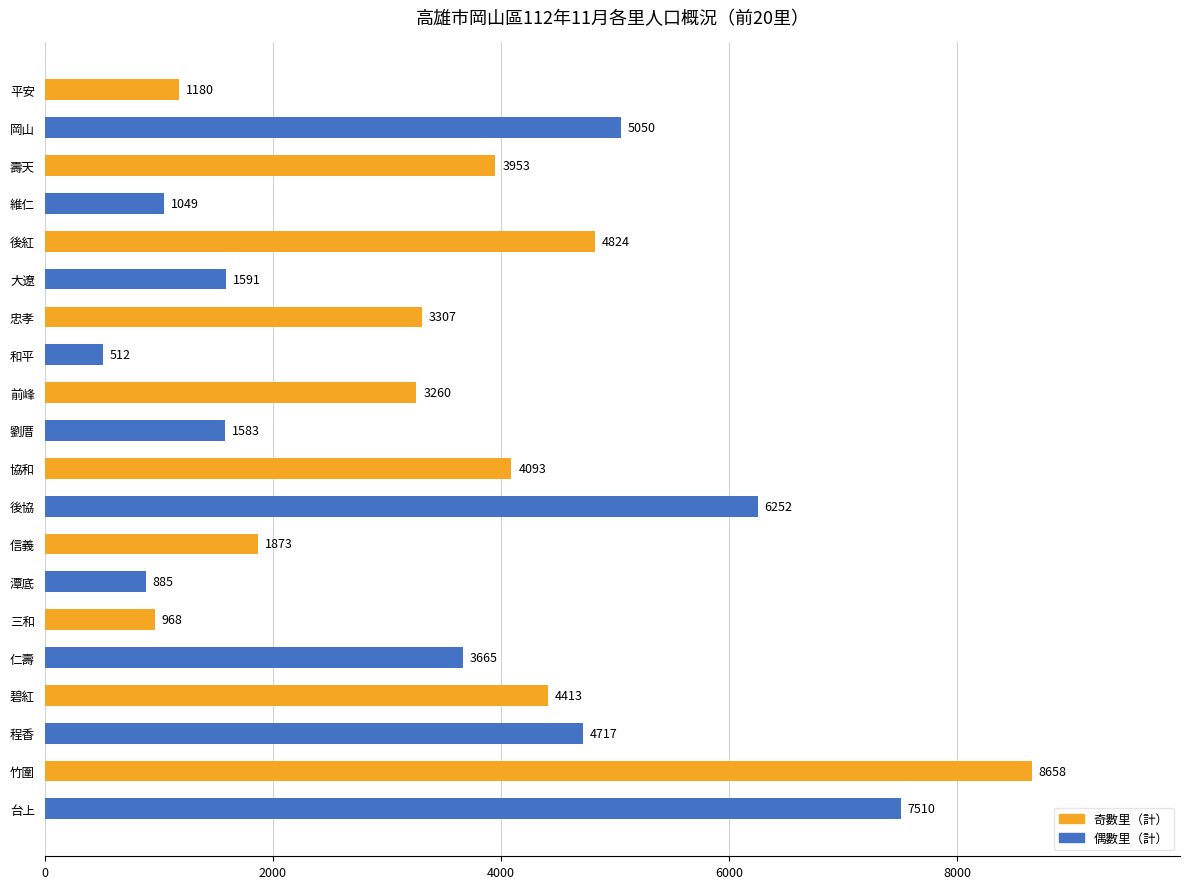

The value at 竹圍 is 1945. True or false?

False